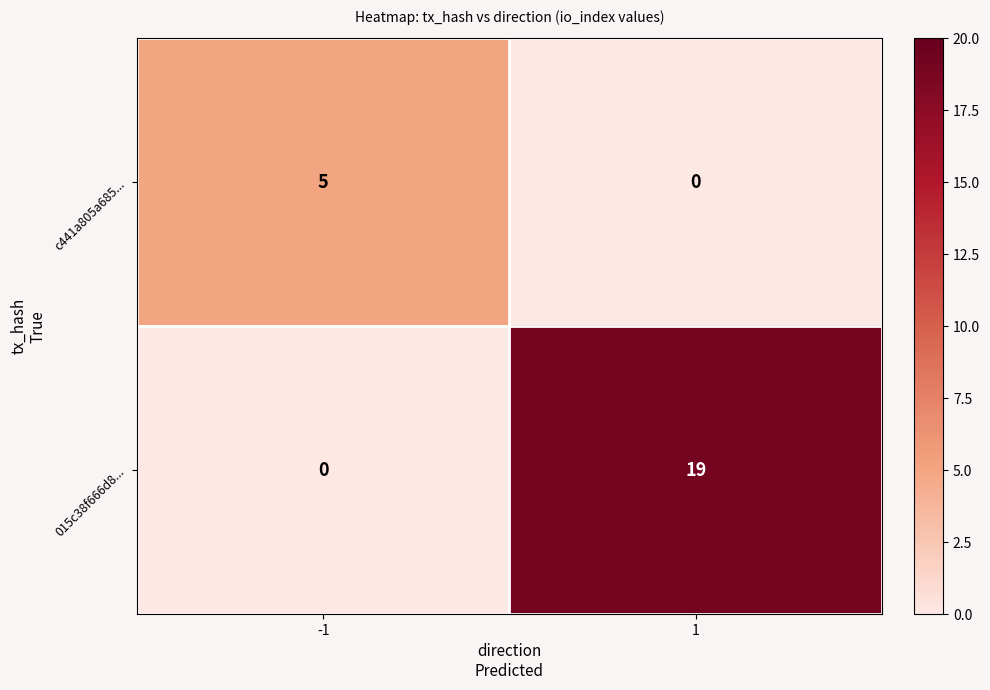

Reading right to left, list all the values displayed in this chart.

c441a805a685...: 0	5
015c38f666d8...: 19	0